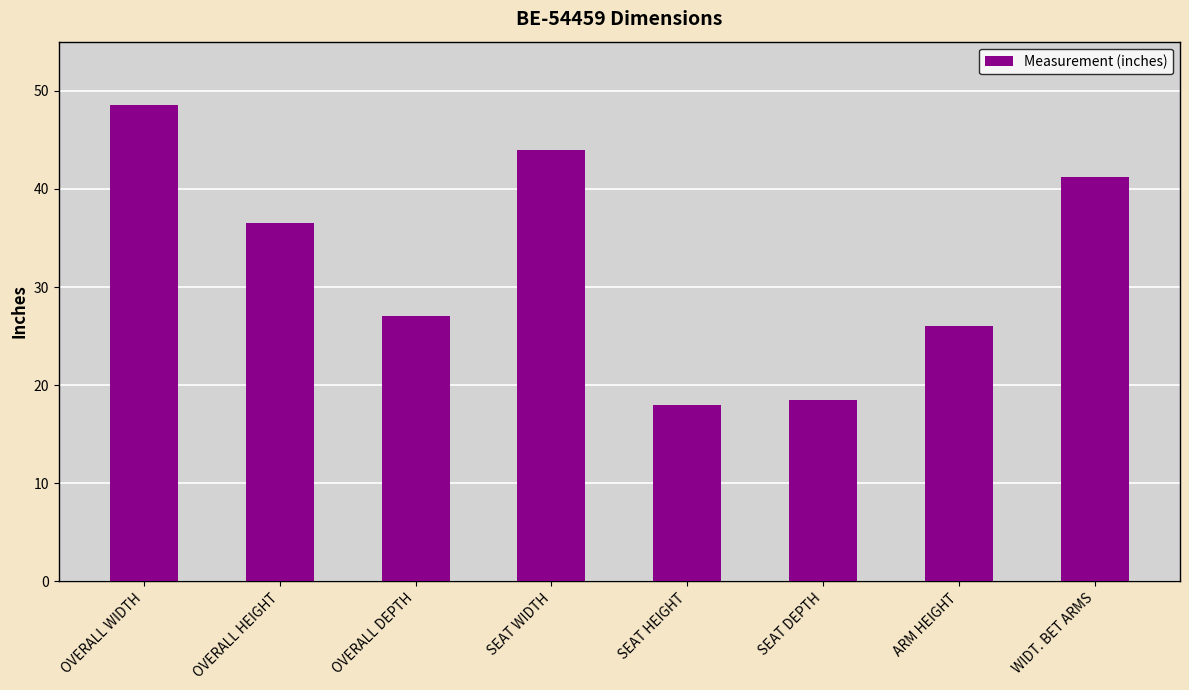

Rank the categories by value from lowest to highest.

SEAT HEIGHT, SEAT DEPTH, ARM HEIGHT, OVERALL DEPTH, OVERALL HEIGHT, WIDT. BET ARMS, SEAT WIDTH, OVERALL WIDTH